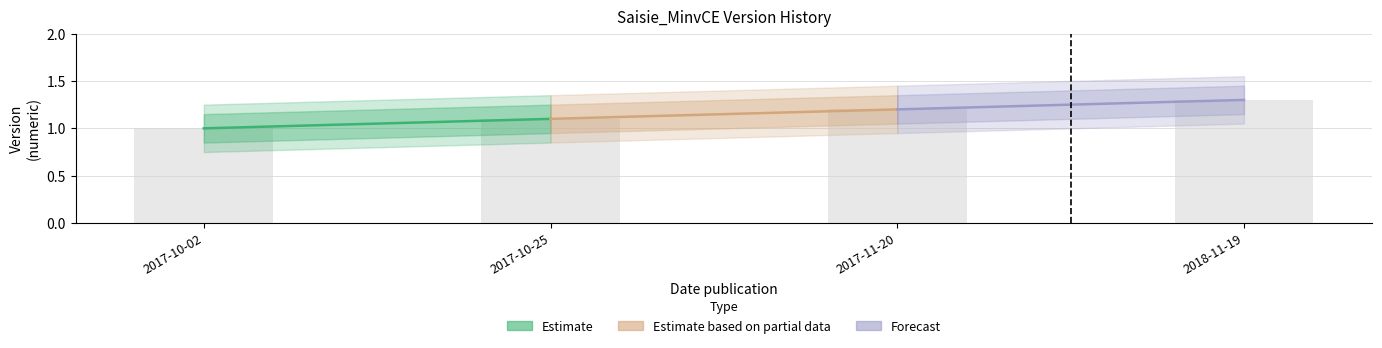

The value at 2018-11-19 is 1.3. True or false?

True